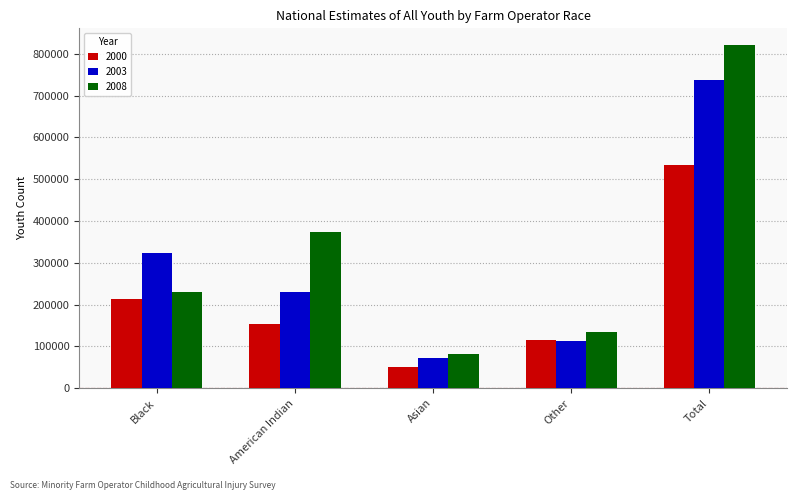

What is the spread (max minus min) of values at American Indian?

218293